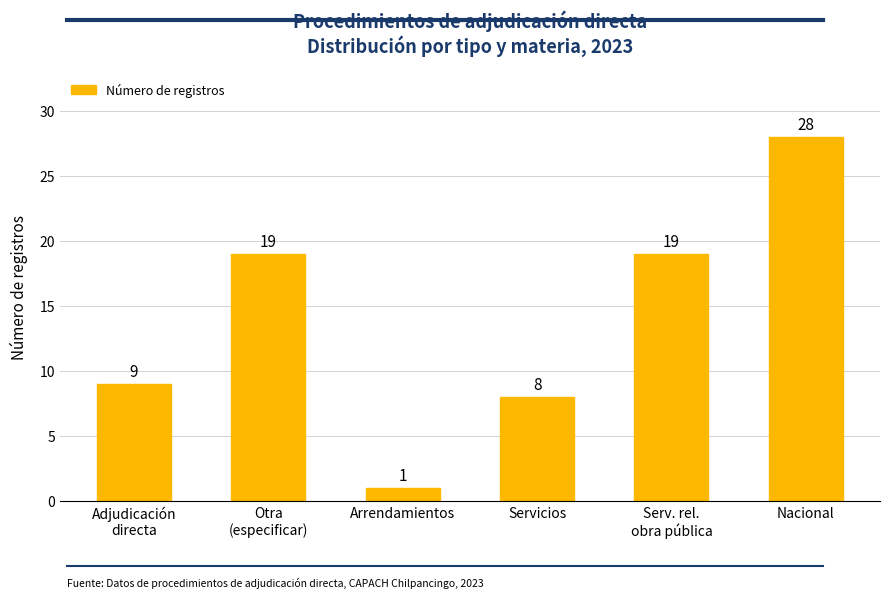

Read the value at Nacional, to the nearest 5.

30